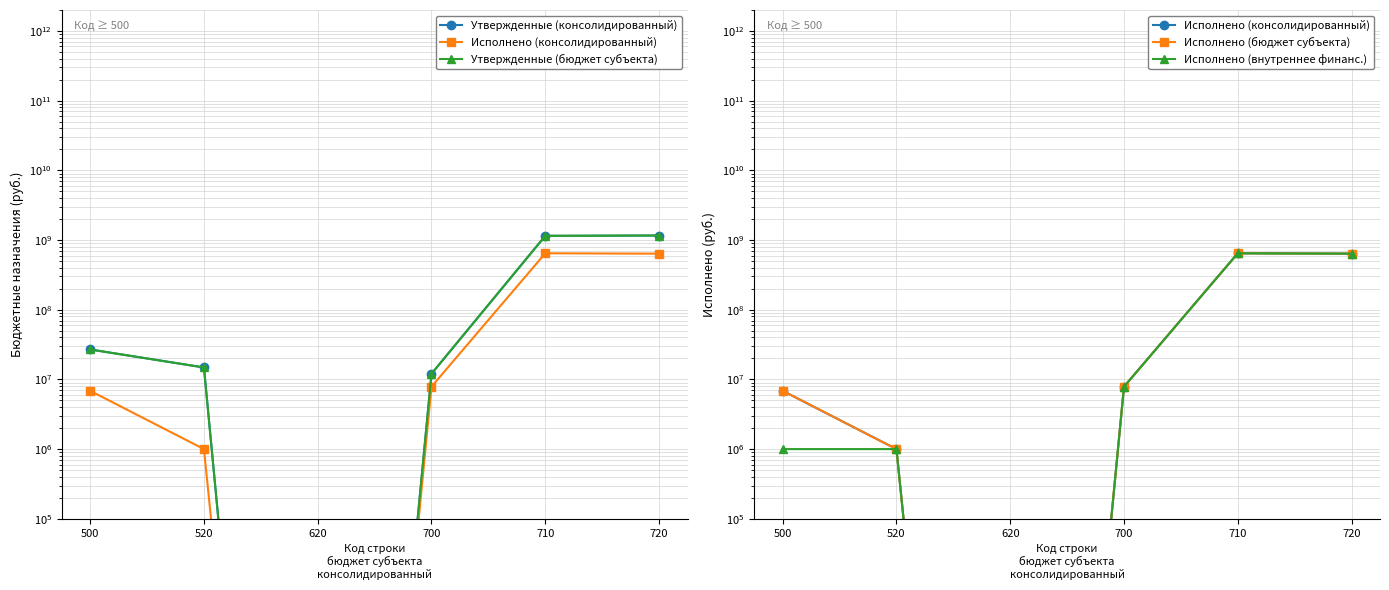

Reading left to right, list all the values displayed in this chart.

Утвержденные (консолидированный): 26892189.5	14836700.0	0.0	12055489.5	1149309471.7	1161364961.2
Исполнено (консолидированный): 6865969.6	1000000.0	0.0	7865969.6	645491752.0	637625782.4
Утвержденные (бюджет субъекта): 26892189.5	14836700.0	0.0	12055489.5	1149309471.7	1161364961.2
Исполнено (бюджет субъекта): 6865969.6	1000000.0	0.0	7865969.6	645491752.0	637625782.4
Исполнено (внутреннее финанс.): 1000000.0	1000000.0	0.0	7865969.6	645491752.0	637625782.4